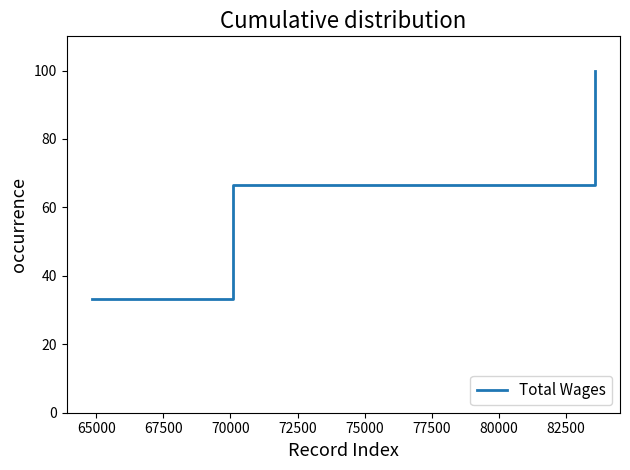

What is the maximum value shown in the chart?

100.0